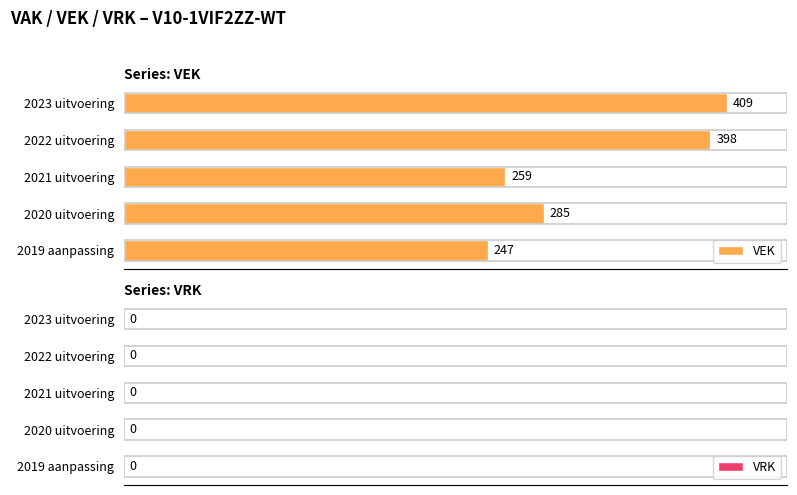

Does the chart contain any negative values?

No